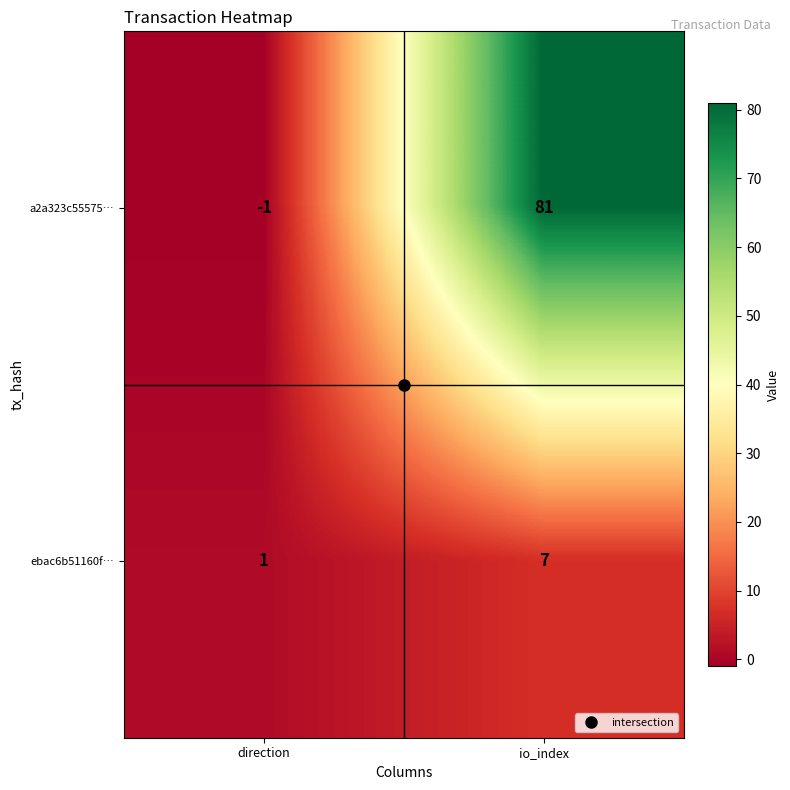

Rank the series by their maximum value, from highest to lowest.

a2a323c55575…, ebac6b51160f…